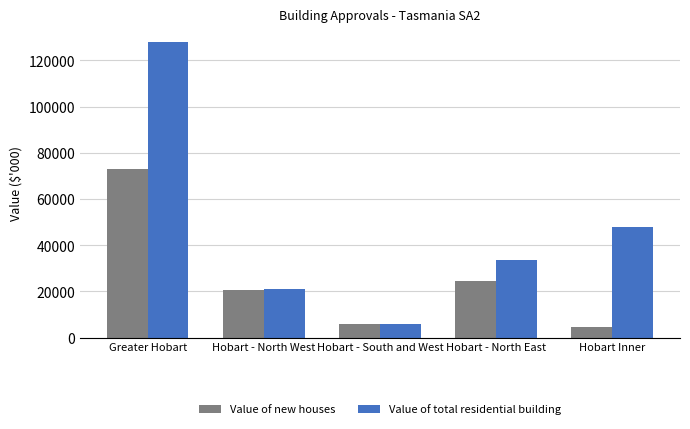

What value does the Value of total residential building series have at Greater Hobart?

127809.8